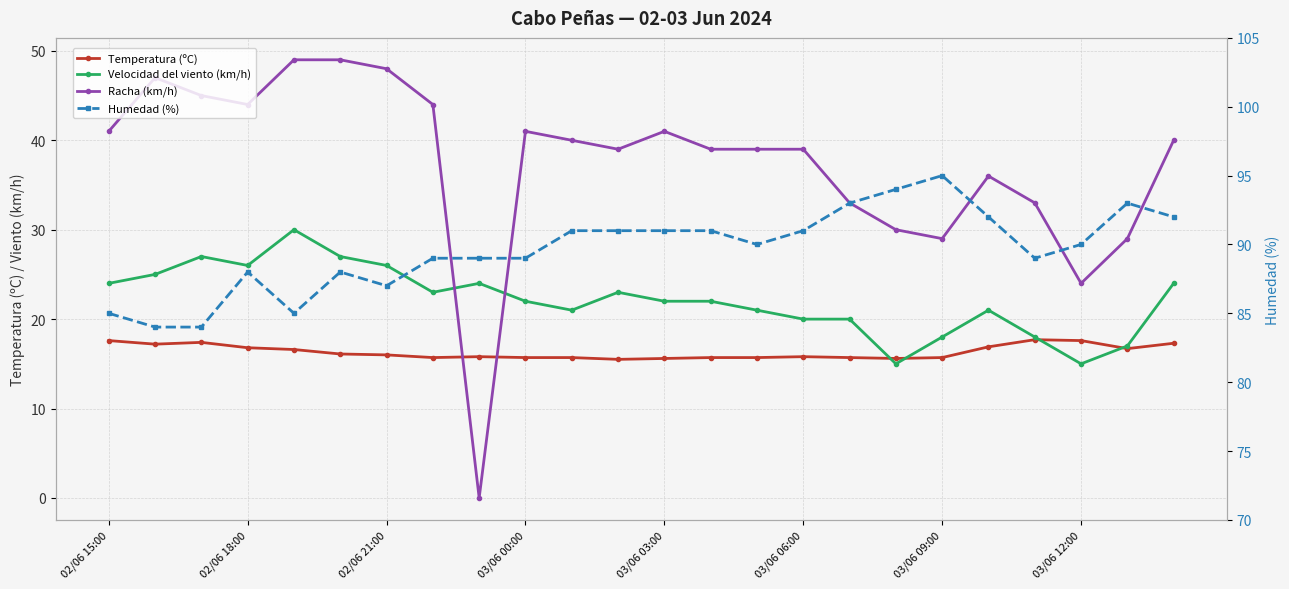

True or false: Humedad (%) and Racha (km/h) intersect in this chart.

False